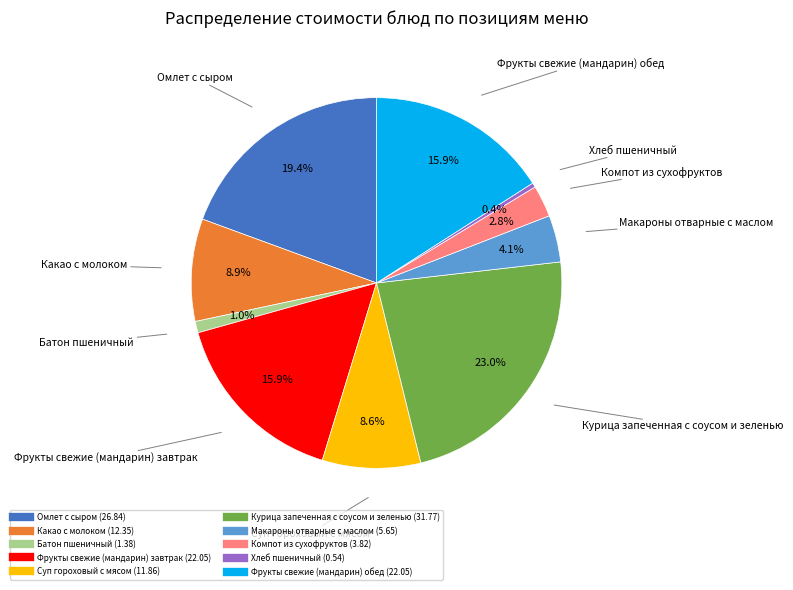

To the nearest percent, what is the average slice percentage?

10%